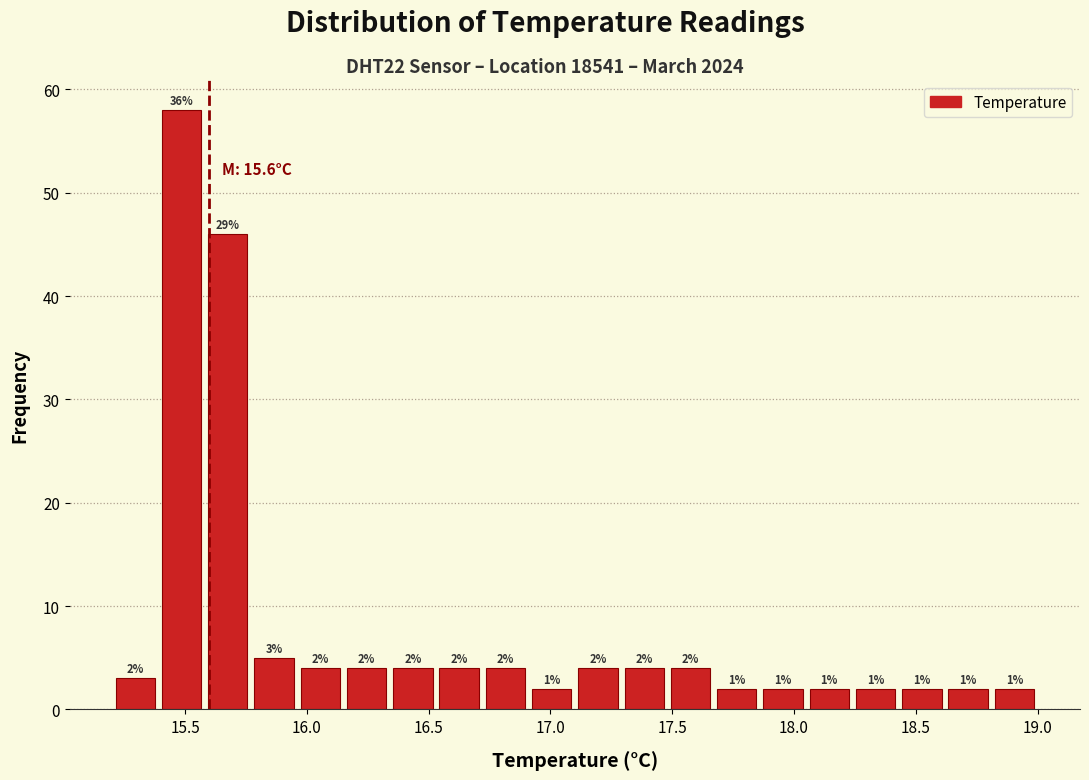

Read against the x-axis, roughly where is the centre of the tallest bar?

15.50